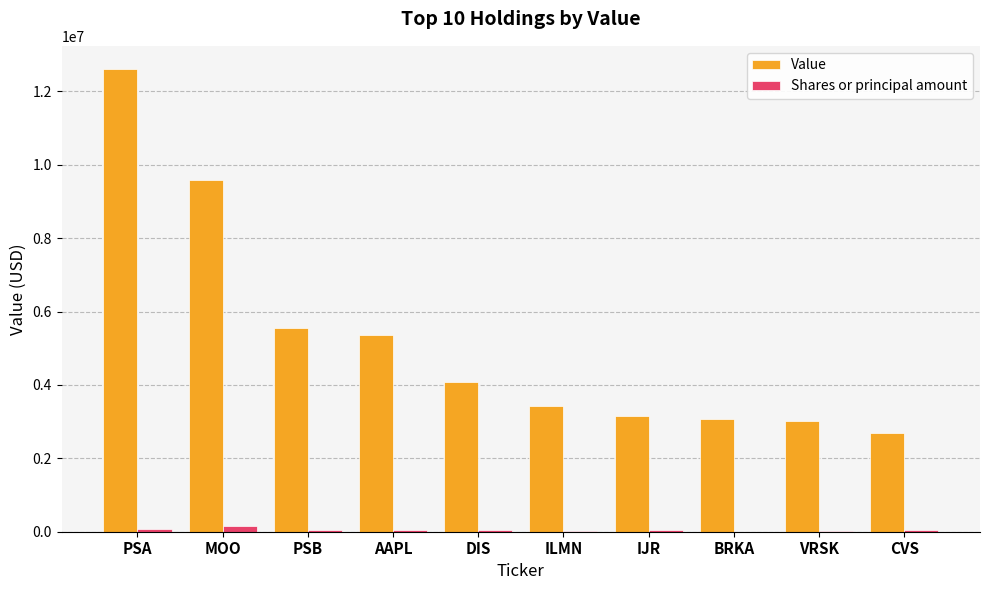

Between DIS and CVS, which series saw the biggest shift?

Value